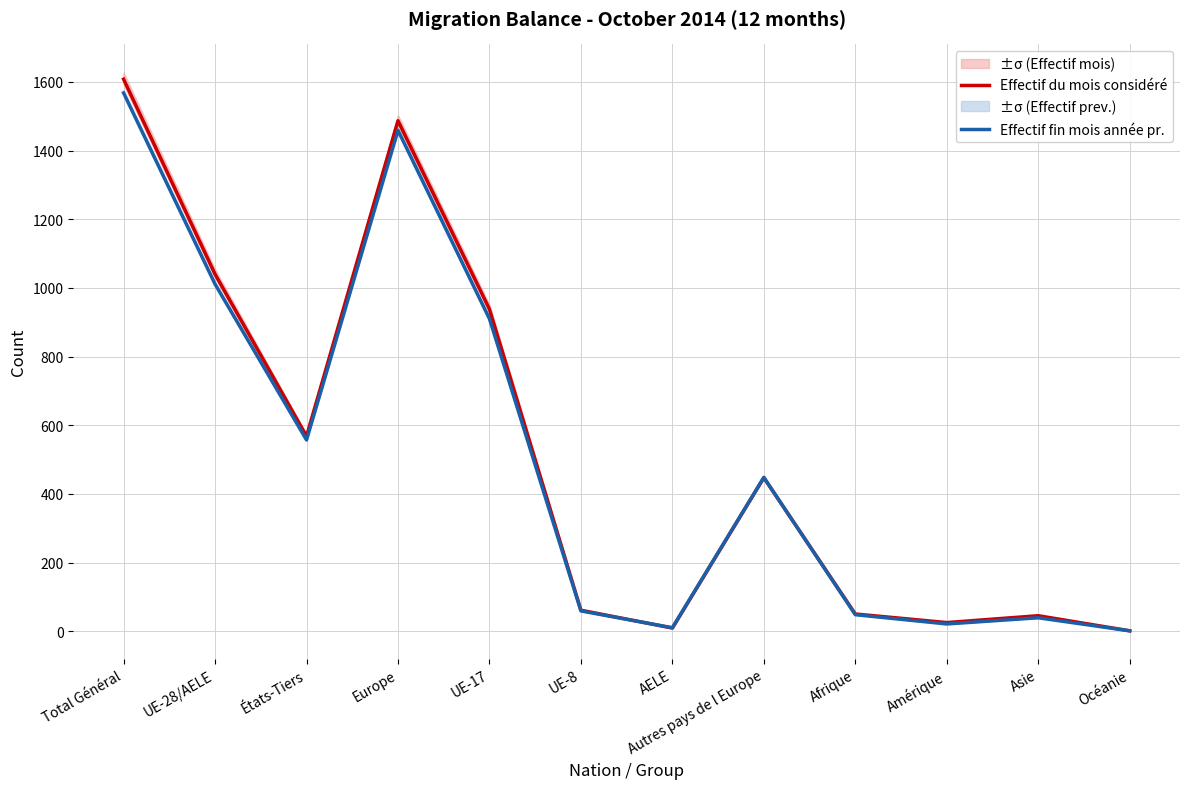

True or false: Effectif du mois considéré has a value of 0 at Océanie.

False